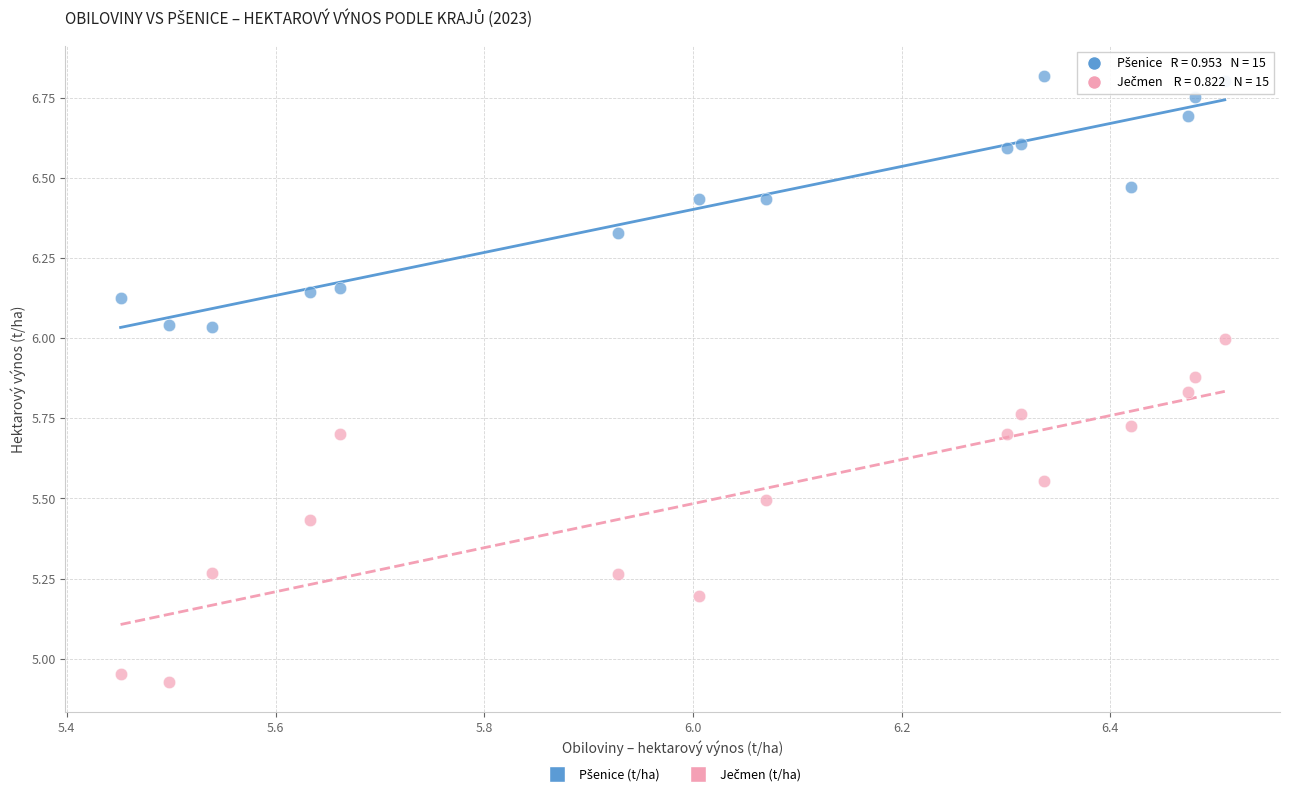

What is the X range (max minus min) for the scatter plot?

1.1